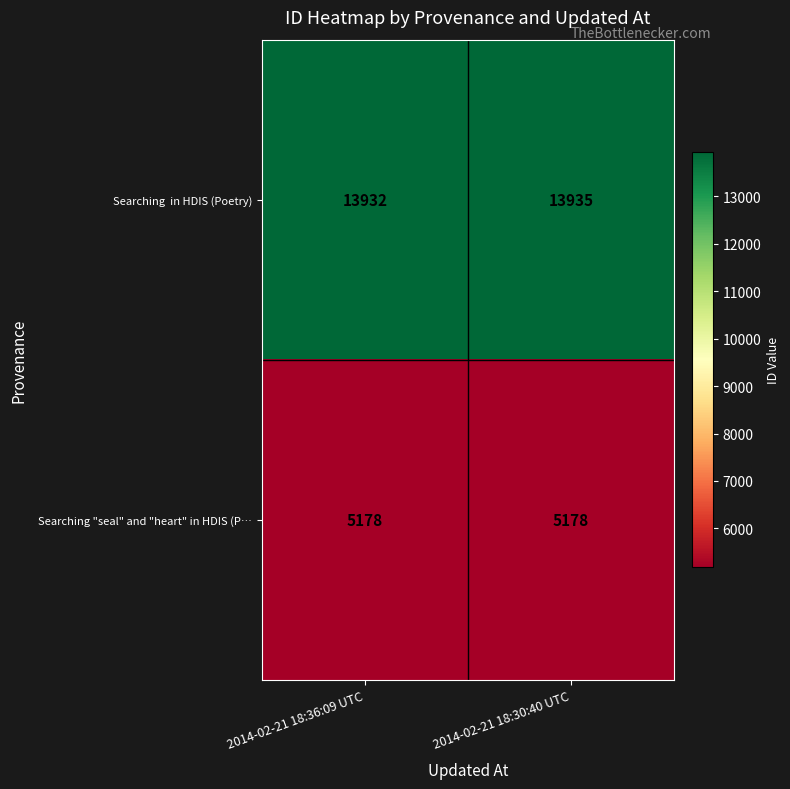

True or false: Searching "seal" and "heart" in HDIS (P… has a value of 8866 at 2014-02-21 18:36:09 UTC.

False